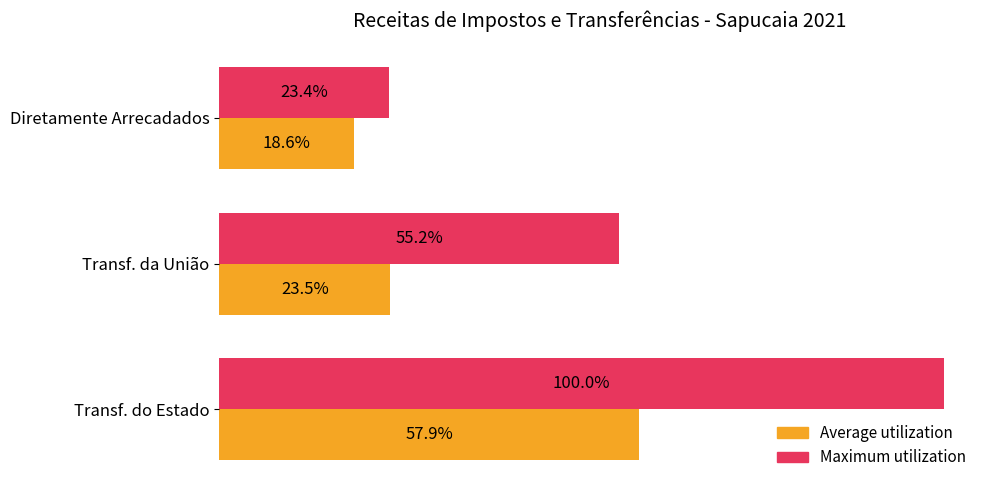

Rank the series by their maximum value, from lowest to highest.

Average utilization, Maximum utilization